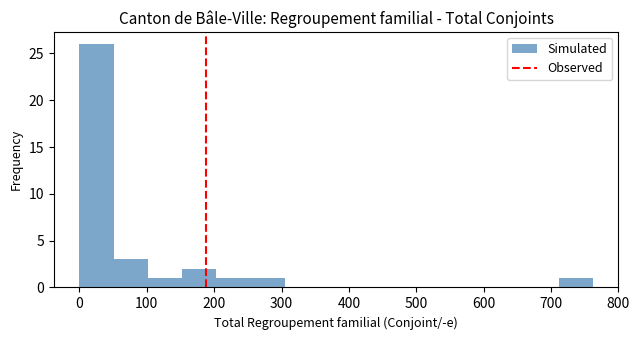

What is the height of the bar covering 250 to 300 on the x-axis? Neither the bar edges nor the heights are printed on the chart, so give them approximately, as read against the axes.

1